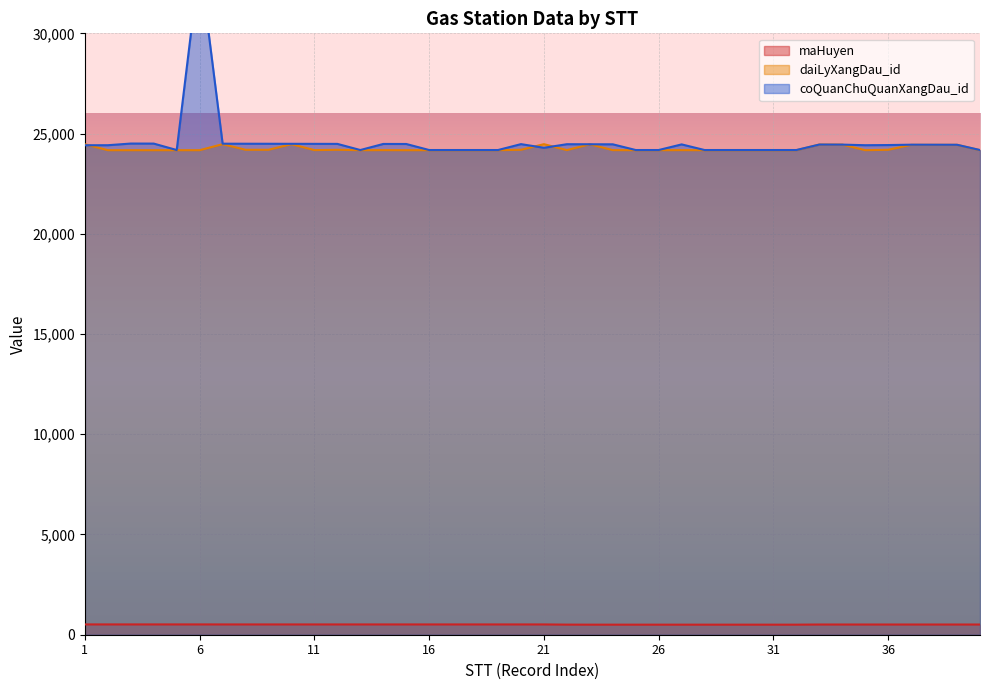

What is the value of the daiLyXangDau_id point at the 22nd from the left?

24174